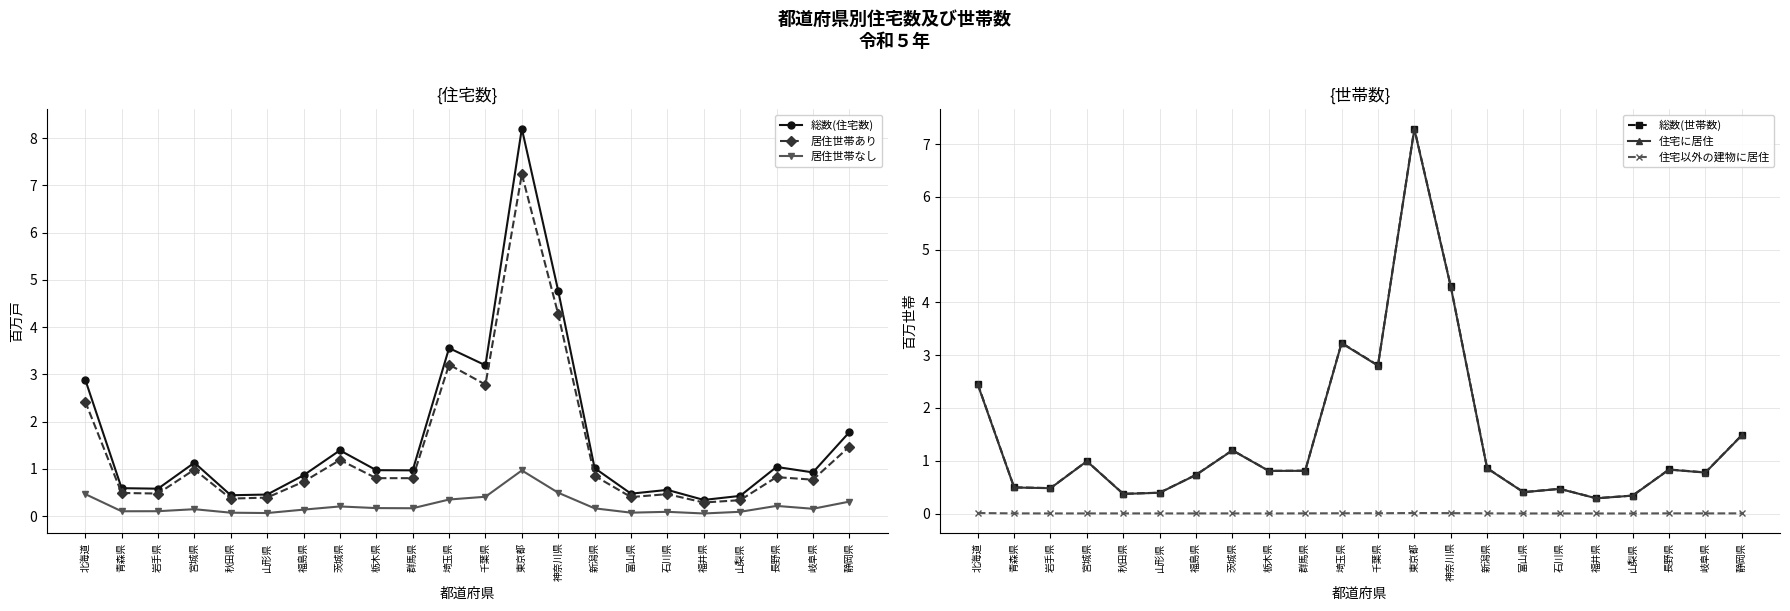

What is the approximate value of 住宅に居住 at 神奈川県?

4.3